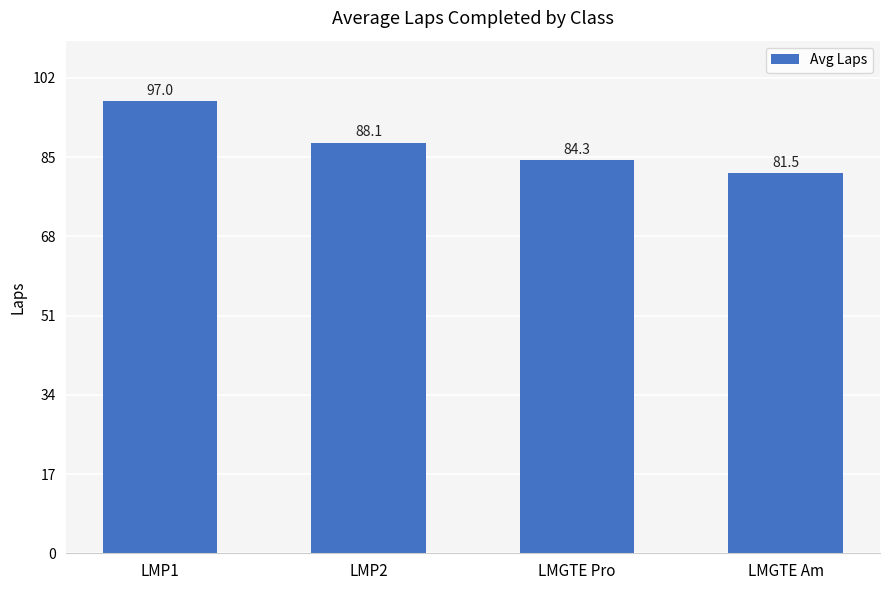

Between LMGTE Pro and LMP1, which is larger?

LMP1